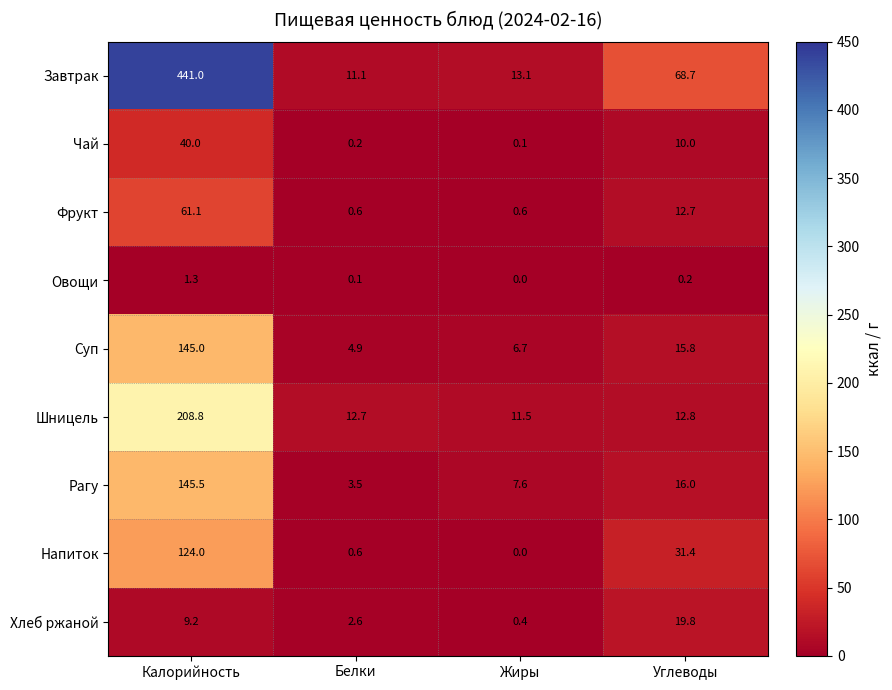

Which series has the widest spread of values?

Завтрак